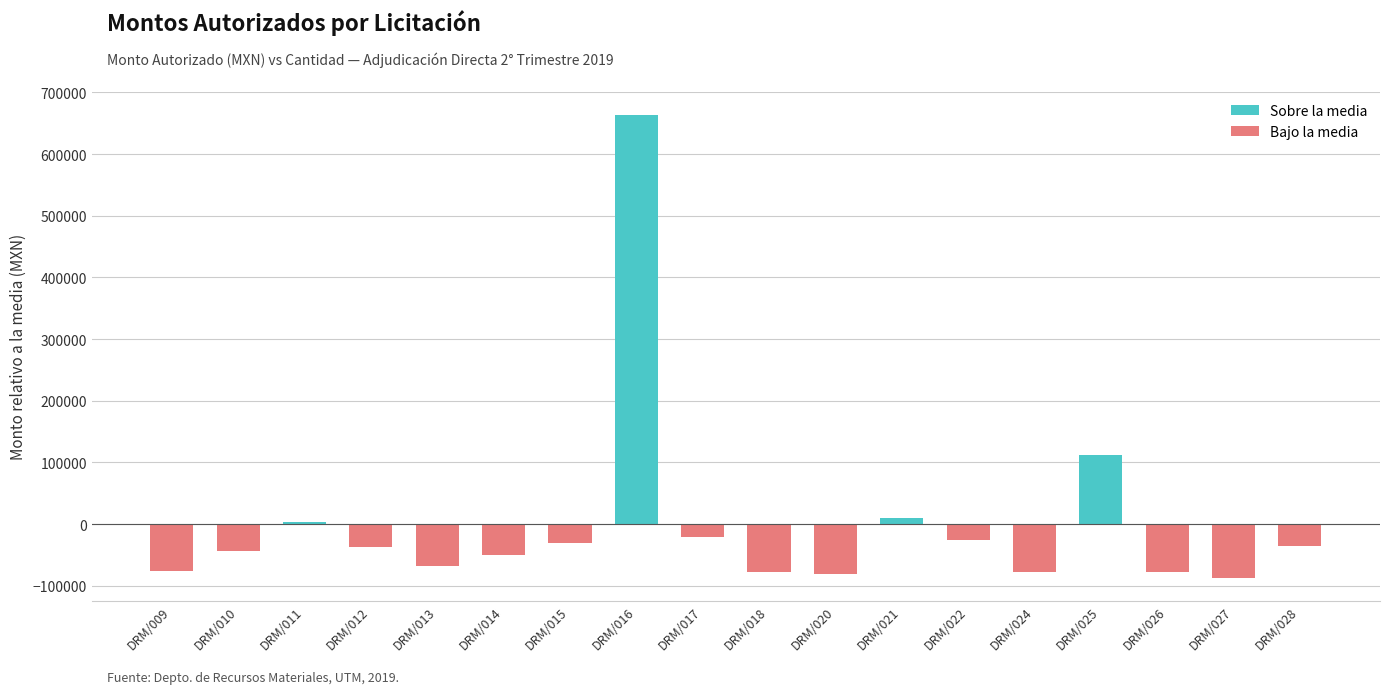

At which label does Sobre la media reach its minimum?

DRM/009